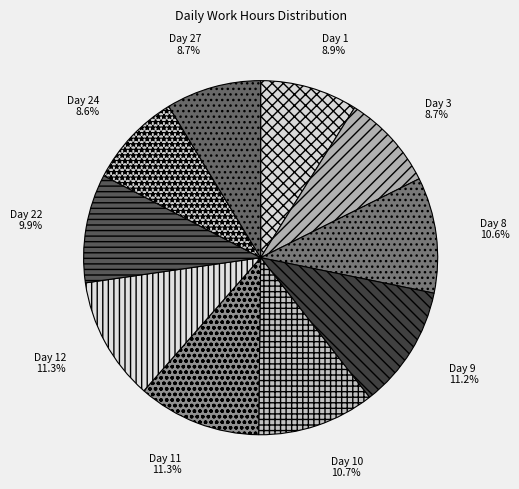

Is there a majority slice in this chart?

No